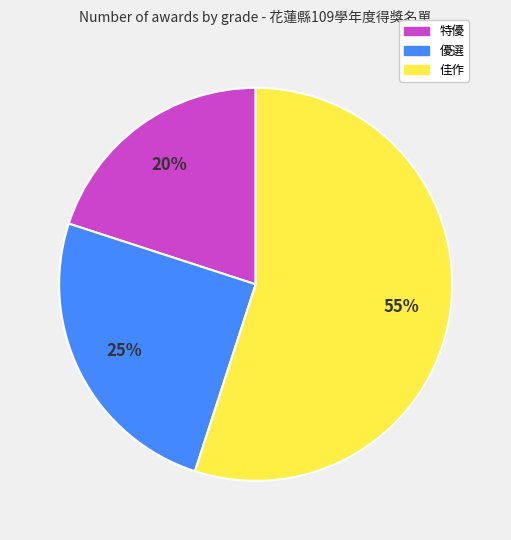

Which slice represents more than half of the pie?

佳作